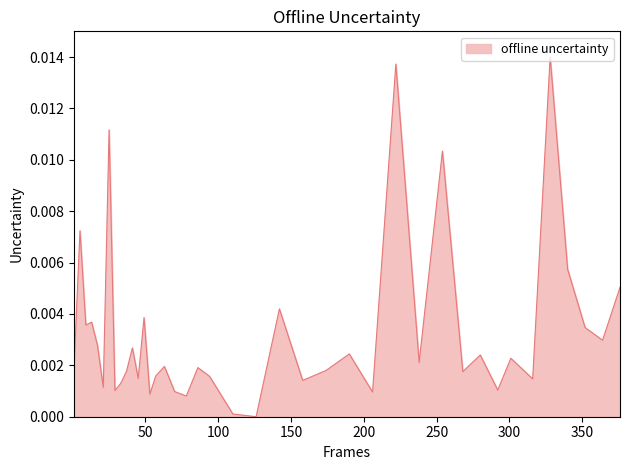

How many points are higher than both their immediate neighbors (excluding endpoints)?

14